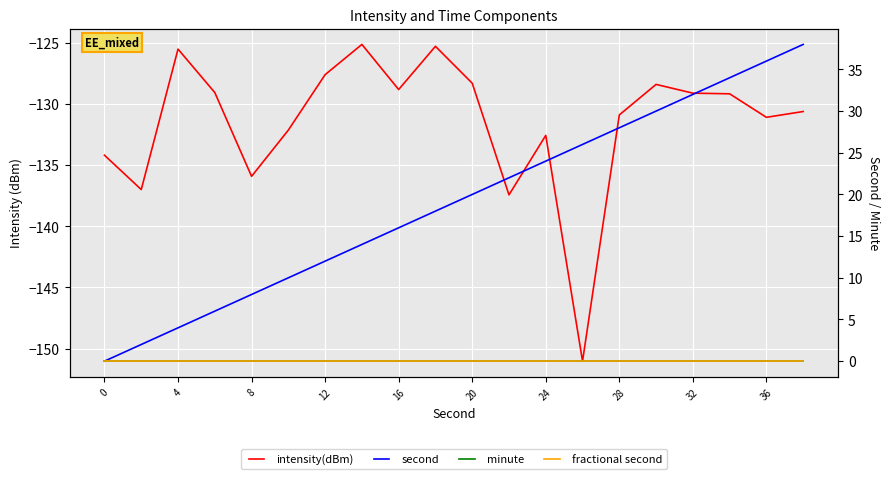

What is the greatest value displayed?

38.0